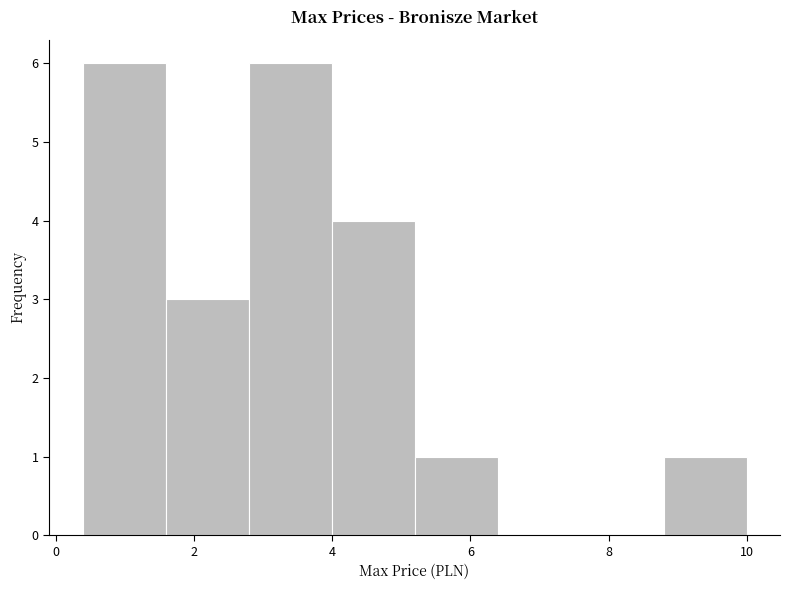

Reading left to right, transcribe this chart: for each bar, give the range it covers on the x-axis and its height. The values are not printed on the chart, so give them approximately, as read against the axis.

0.4 to 1.6: 6
1.6 to 2.8: 3
2.8 to 4.0: 6
4.0 to 5.2: 4
5.2 to 6.4: 1
6.4 to 7.6: 0
7.6 to 8.8: 0
8.8 to 10.0: 1